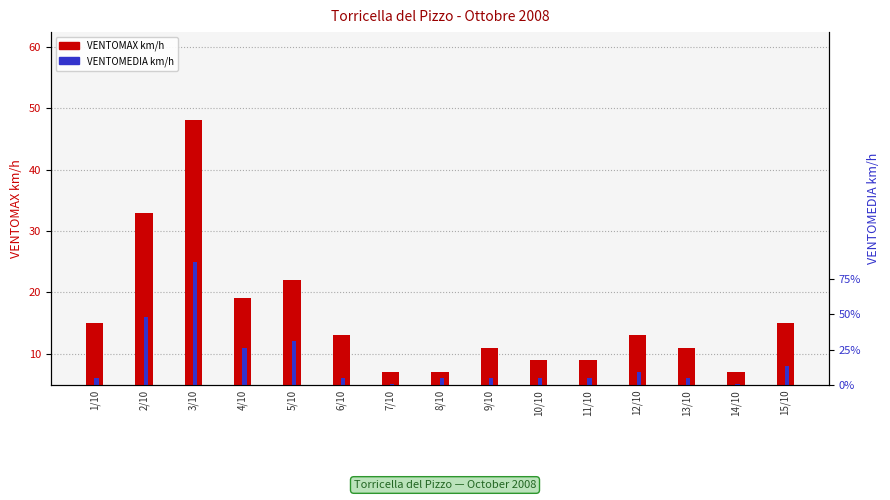

At how many categories does at least one series exceed 45?

1